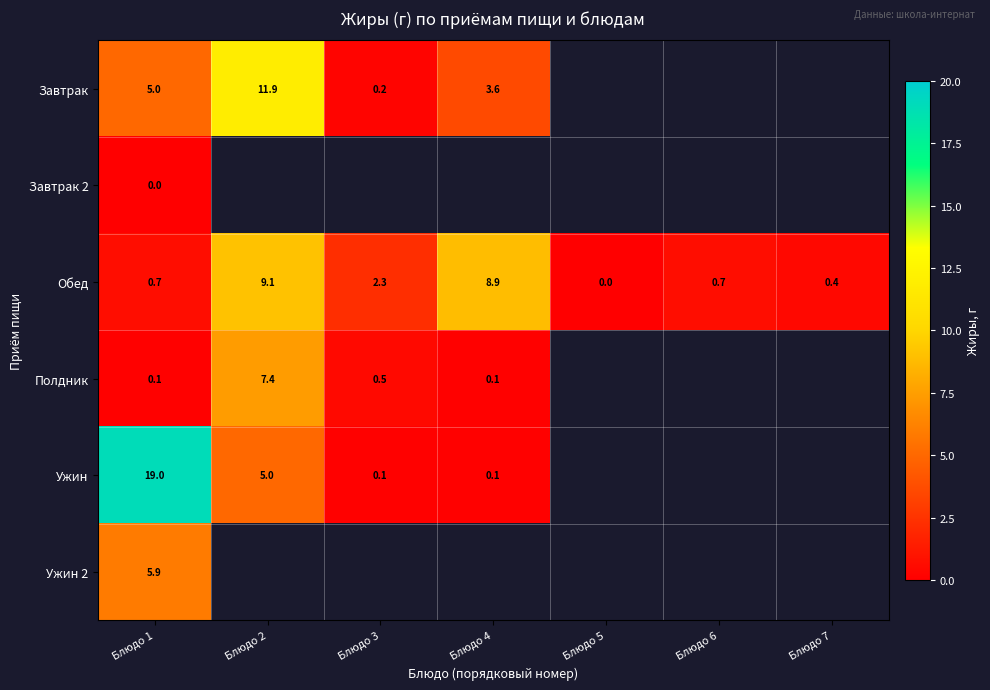

Is it true that Ужин equals 0.1 at Блюдо 4?

True